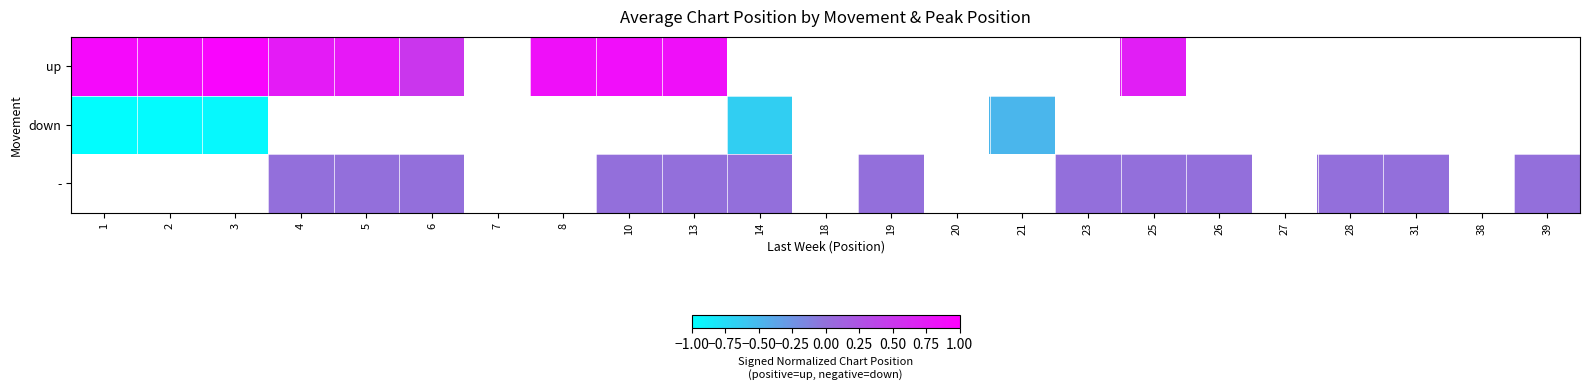

What is the maximum value shown in the chart?

0.9